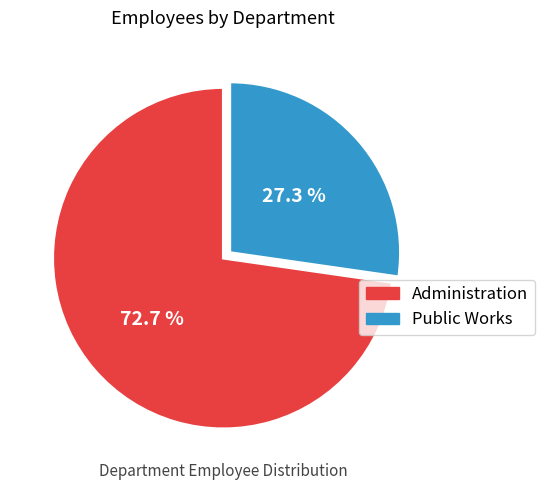

What percentage do Public Works and Administration together represent?

100.0%